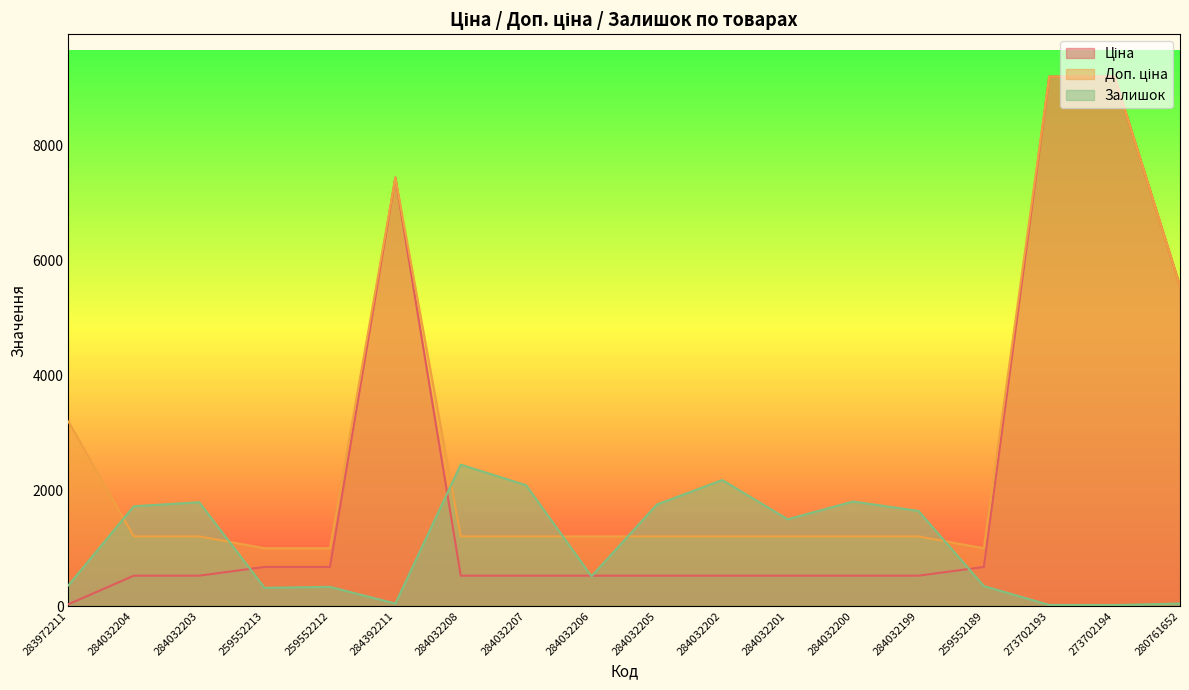

What is the total value across all series at 283972211?

3597.1